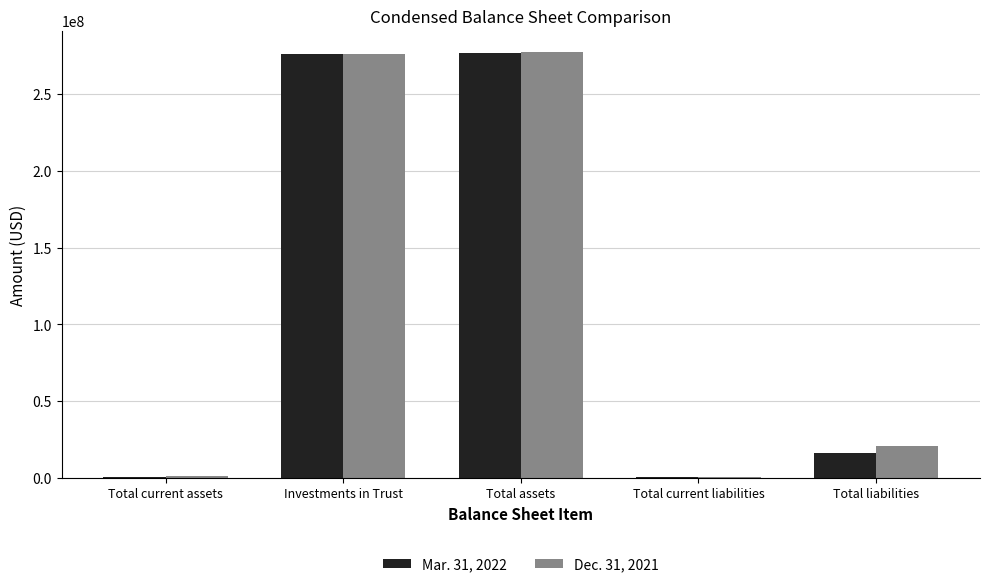

Is the value of Mar. 31, 2022 at Total assets greater than the value of Dec. 31, 2021 at Total current liabilities?

Yes